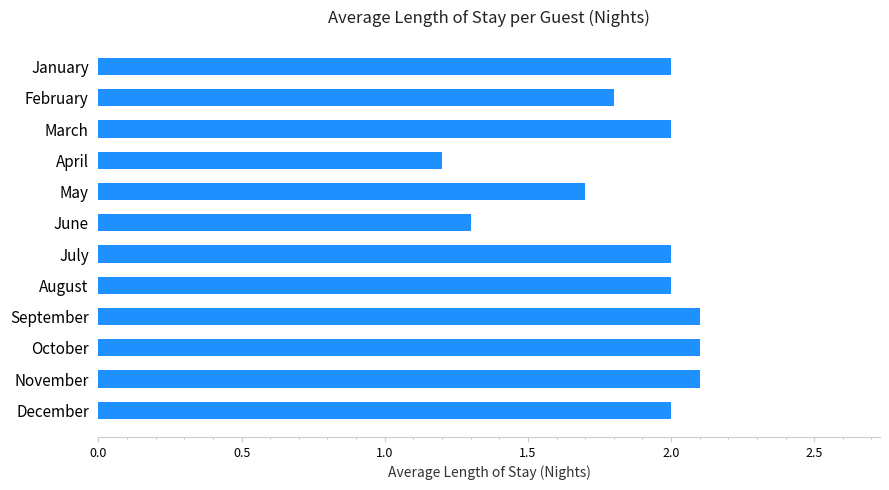

Does the chart contain any negative values?

No